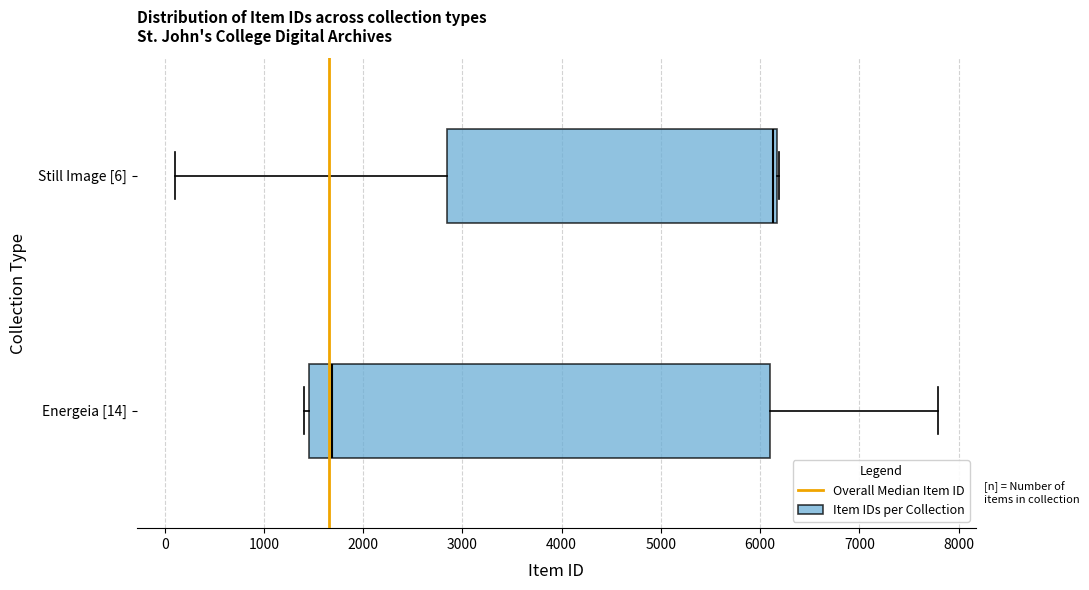

Comparing the boxes themselves (not the whiskers), which one is the widest?

Energeia [14]